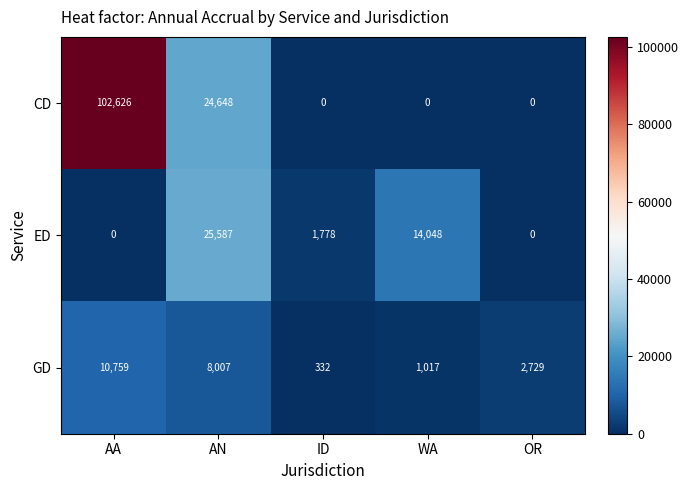

Reading right to left, list all the values displayed in this chart.

CD: OR=0	WA=0	ID=0	AN=24648	AA=102626
ED: OR=0	WA=14048	ID=1778	AN=25587	AA=0
GD: OR=2729	WA=1017	ID=332	AN=8007	AA=10759